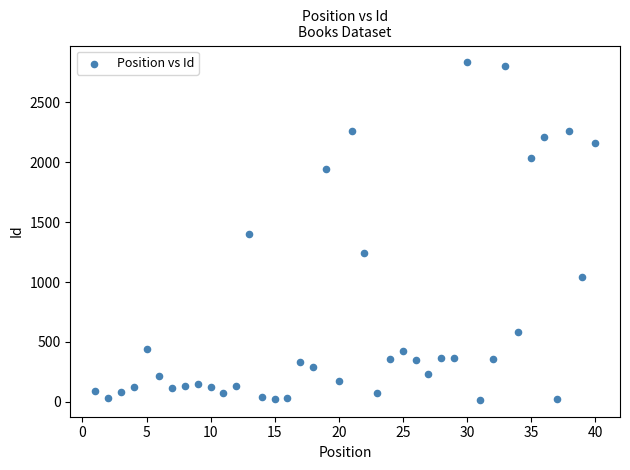

What is the range of X values (max minus min)?

39